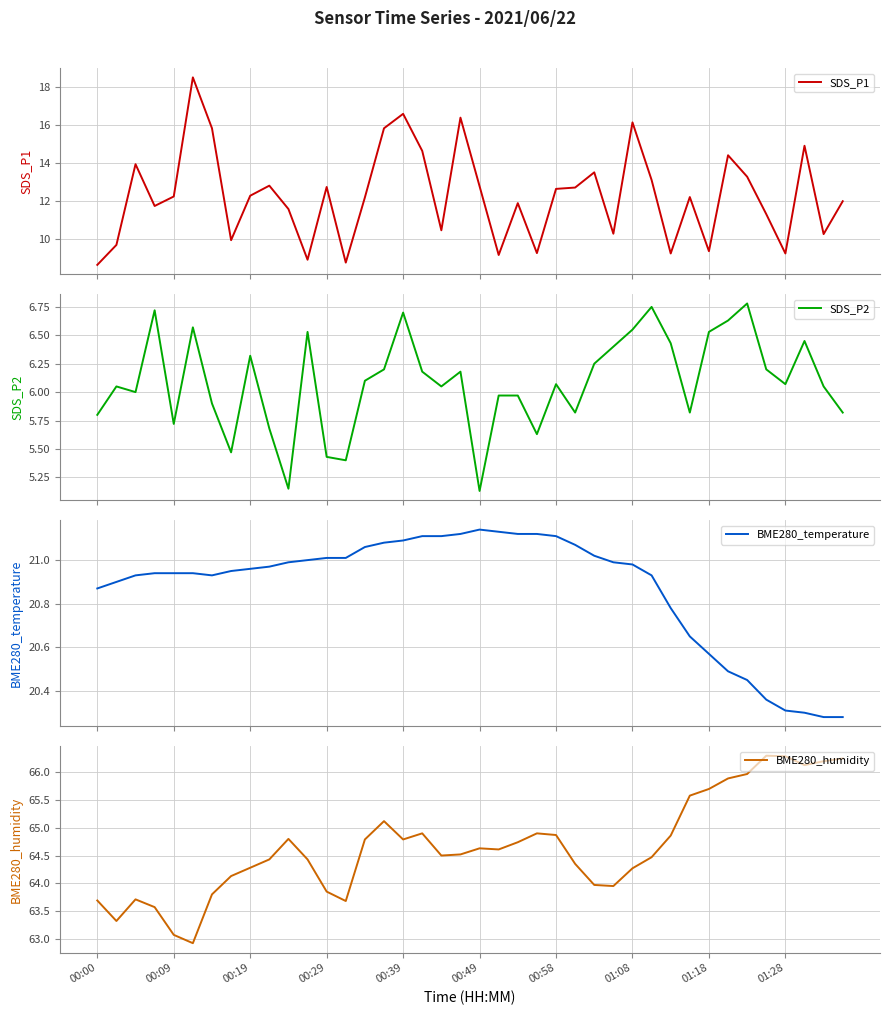

What is the value of the SDS_P1 point at the 29th from the left?

16.1